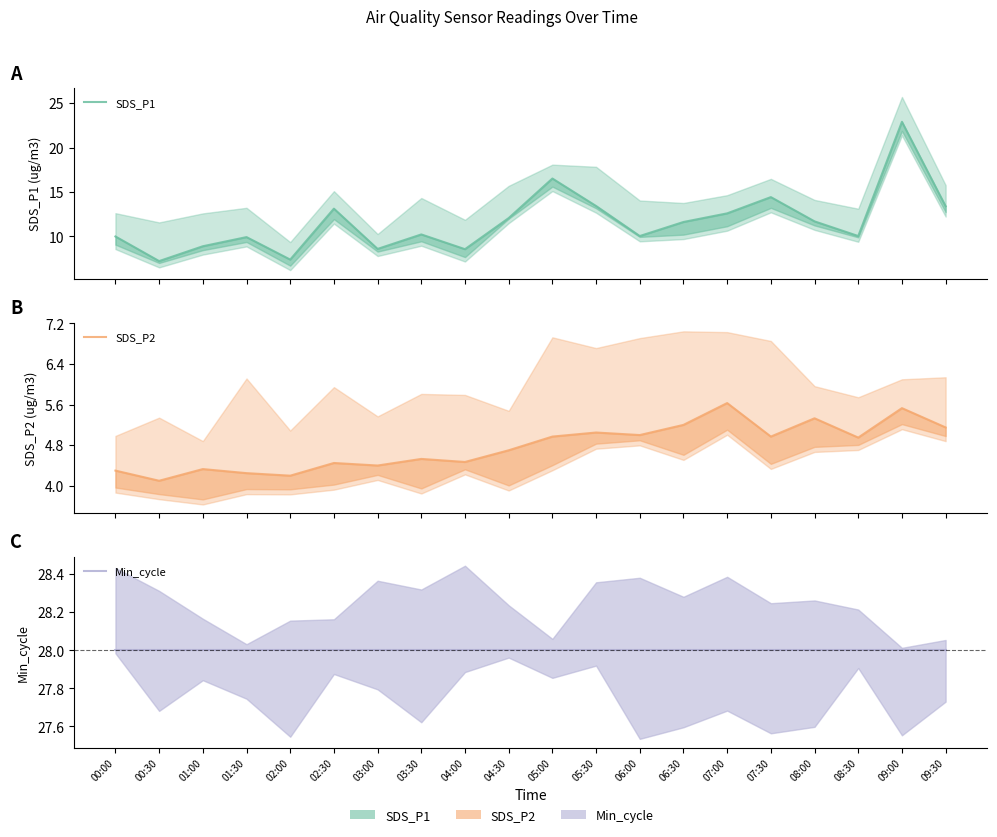

What is the value of the SDS_P1 point at the 7th from the left?

8.6